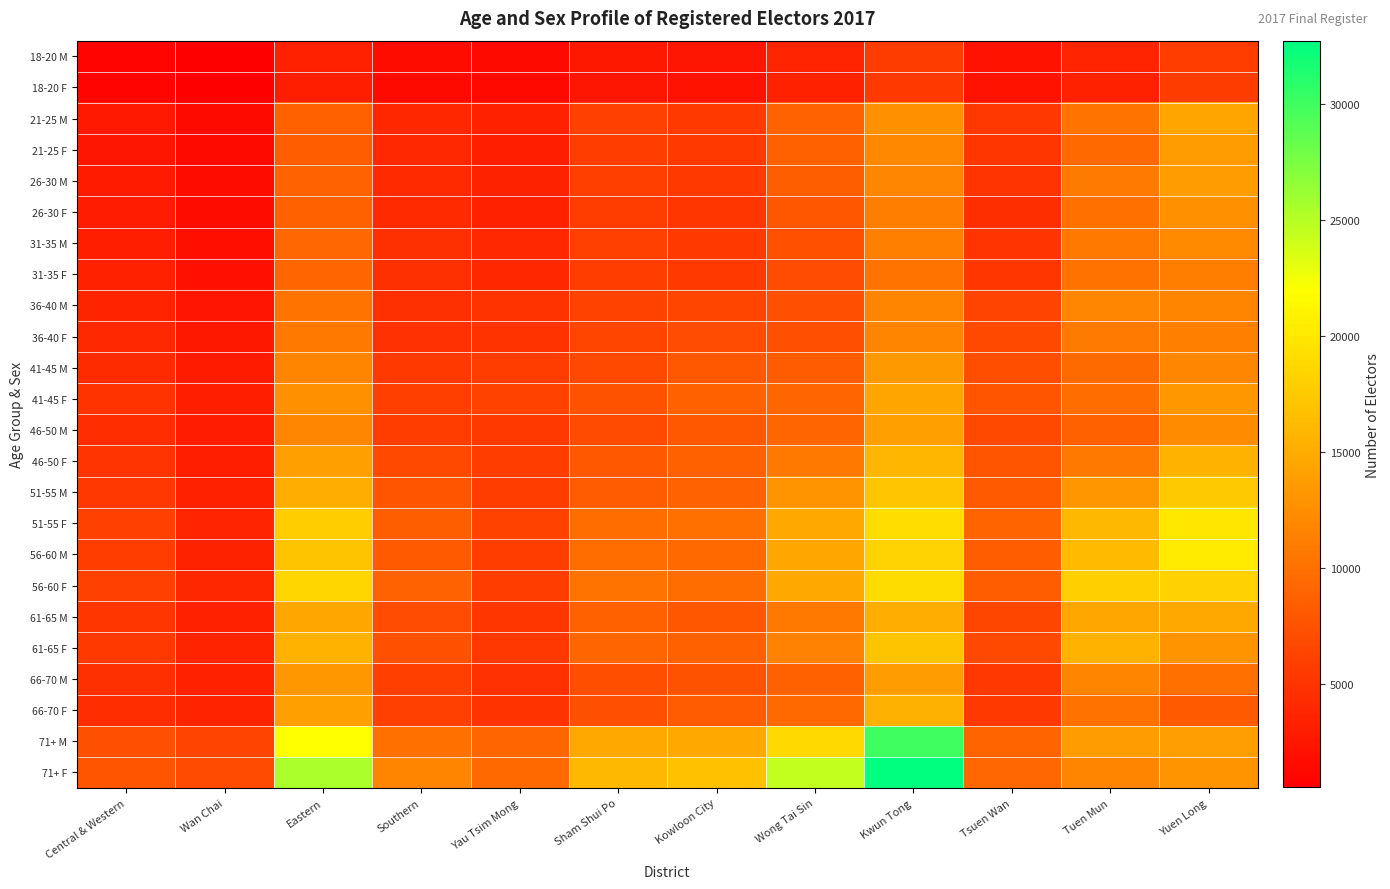

At how many categories does at least one series exceed 23492?

3